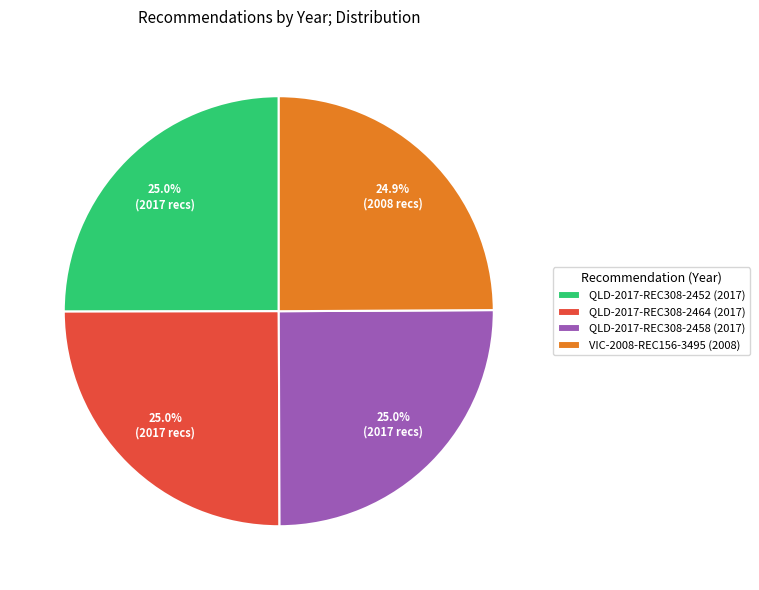

The VIC-2008-REC156-3495 slice represents 25% of the pie. True or false?

True